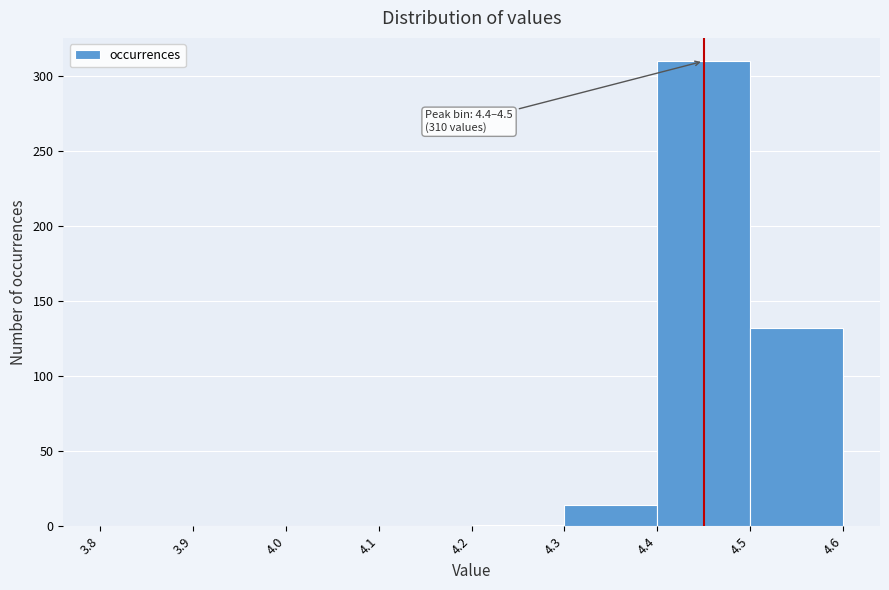

Which range on the x-axis has the tallest bar?

4.4 to 4.5